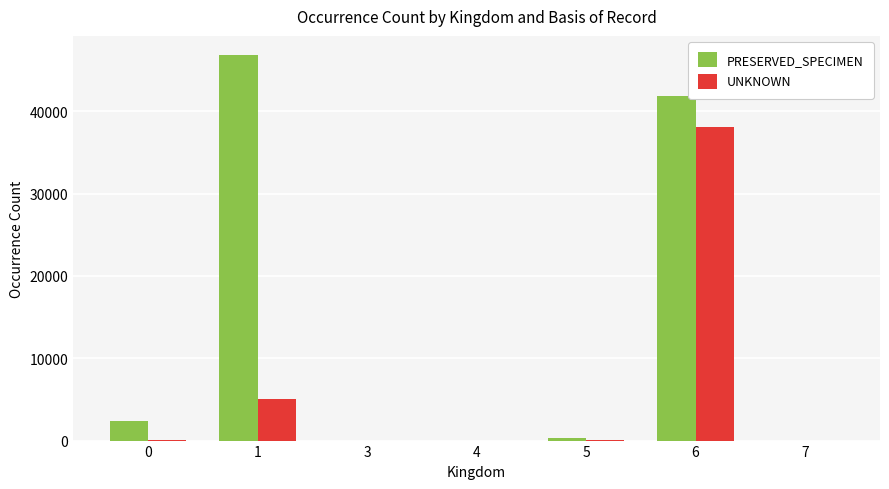

How many groups of bars are there?

7